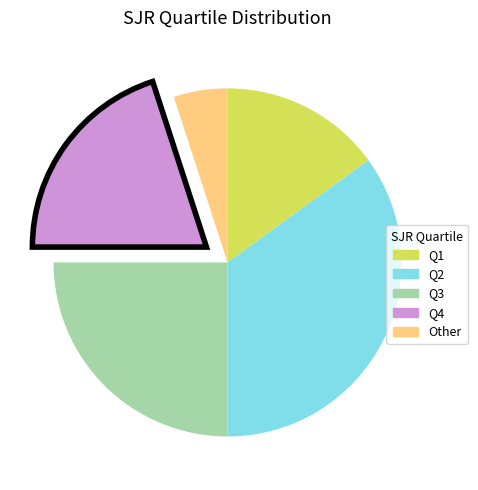

What is the ratio of the value at Q2 to the value at Q1?

2.3